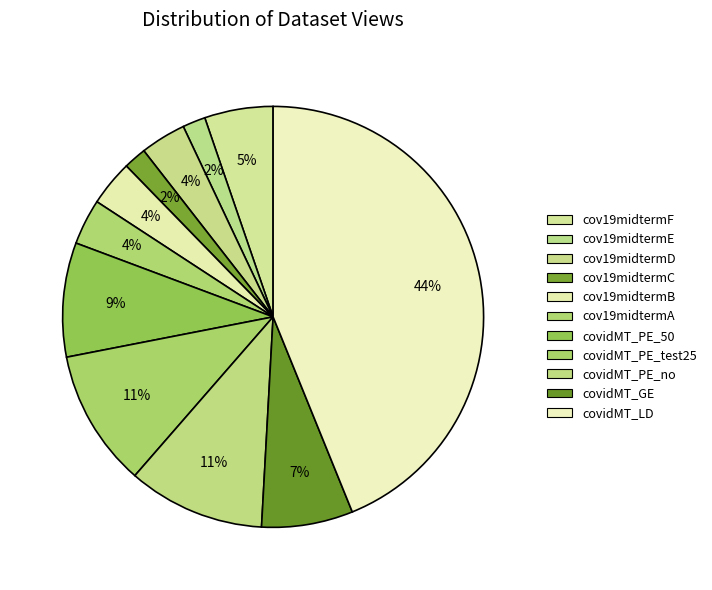

Is covidMT_PE_50 the majority of the pie?

No